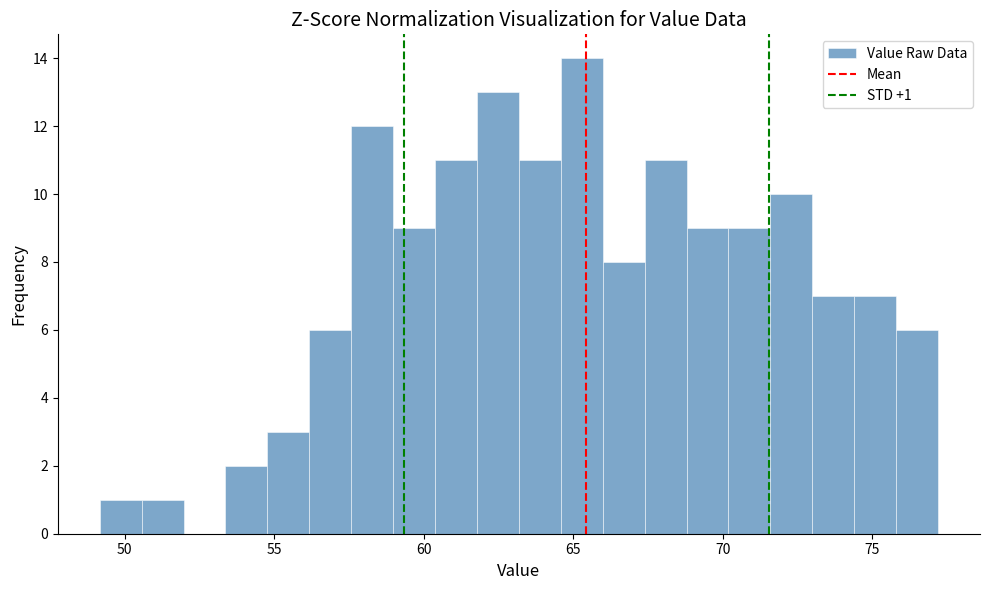

Read against the x-axis, roughly where is the centre of the tallest bar?

65.5